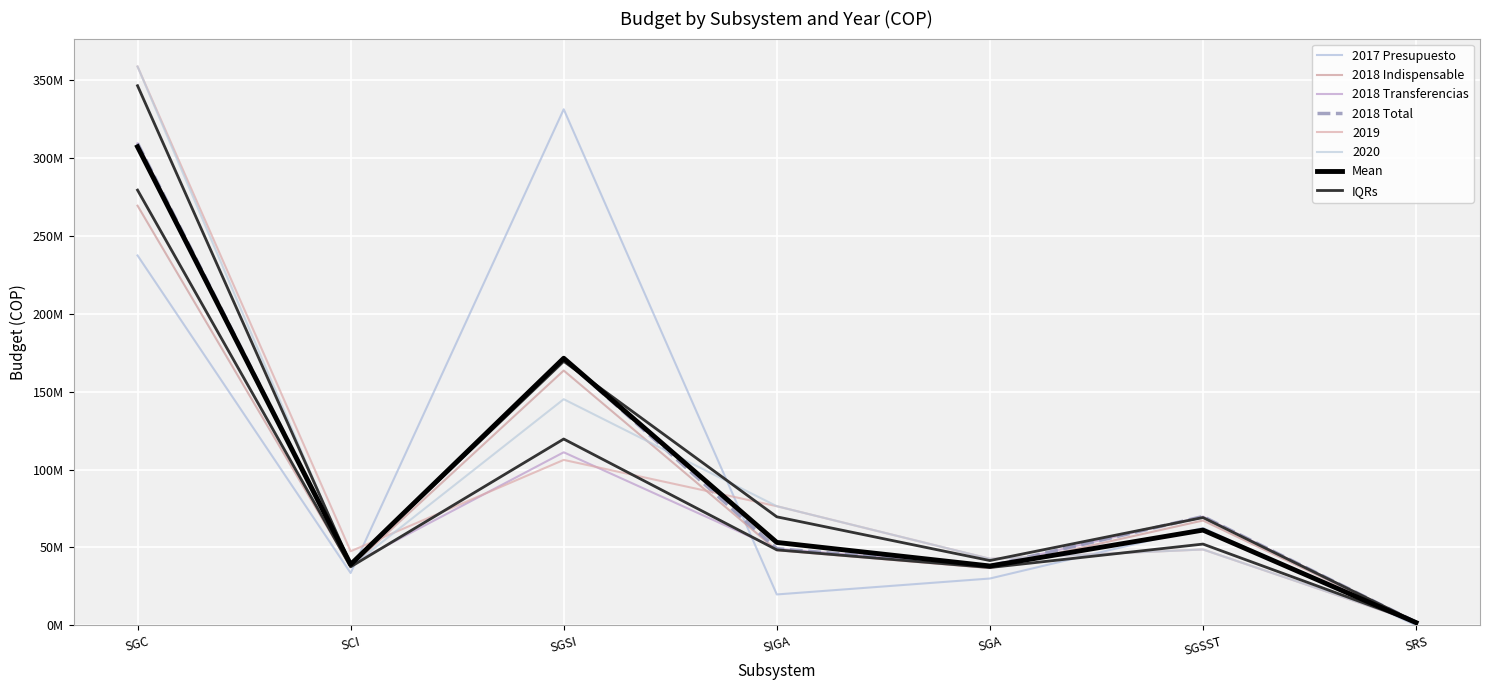

What is the difference between the highest and lowest values at SGSST?

17686111.8